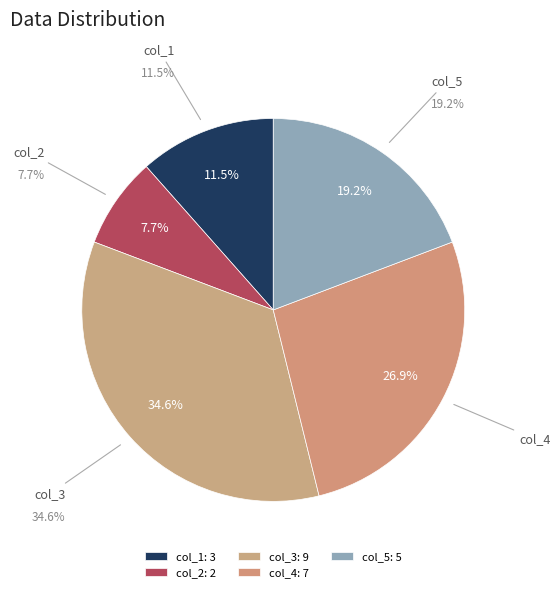

Is it true that col_4 is 41% of the pie?

False